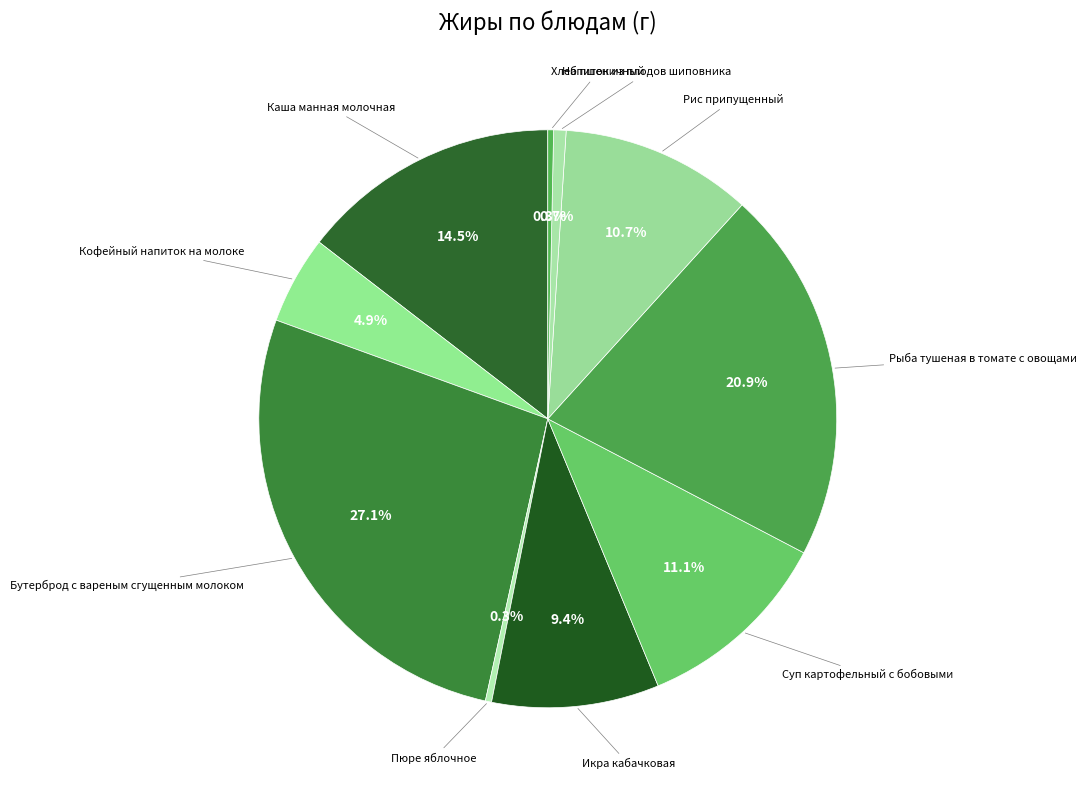

How many segments does this pie chart have?

10